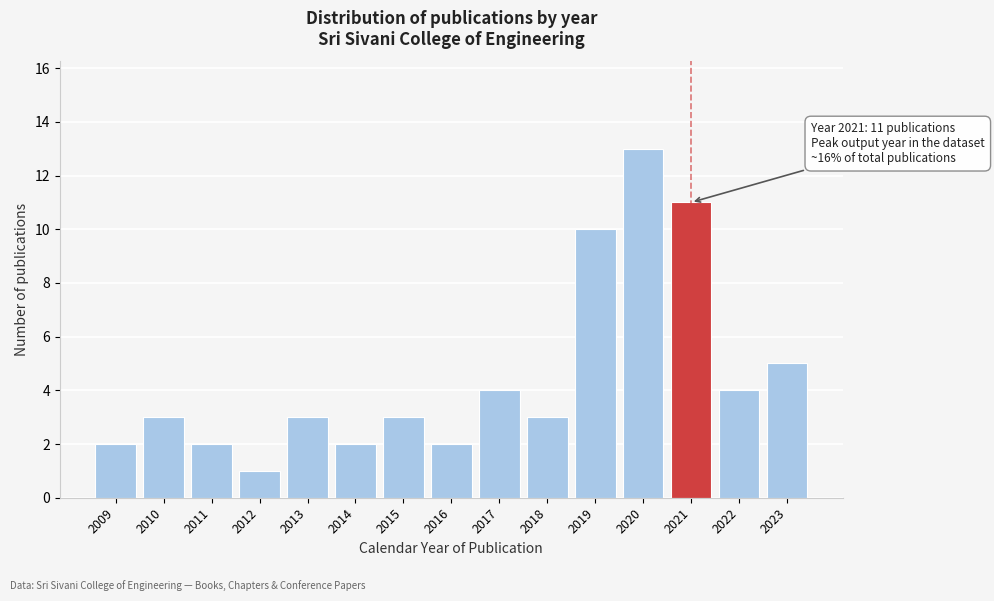

Reading left to right, list all the values displayed in this chart.

2009=2	2010=3	2011=2	2012=1	2013=3	2014=2	2015=3	2016=2	2017=4	2018=3	2019=10	2020=13	2021=11	2022=4	2023=5